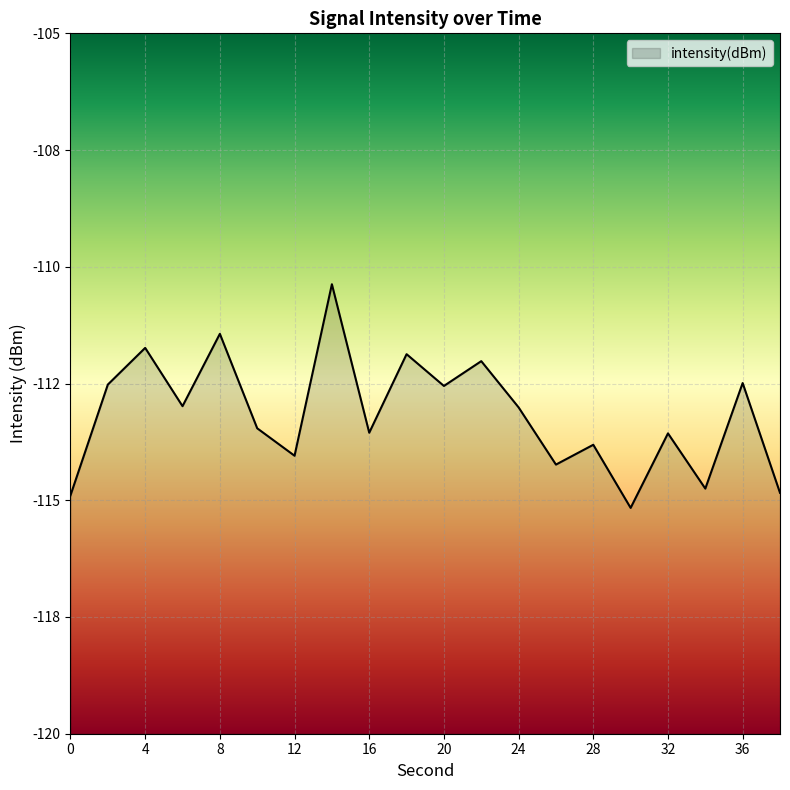

What is the minimum value shown in the chart?

-115.2